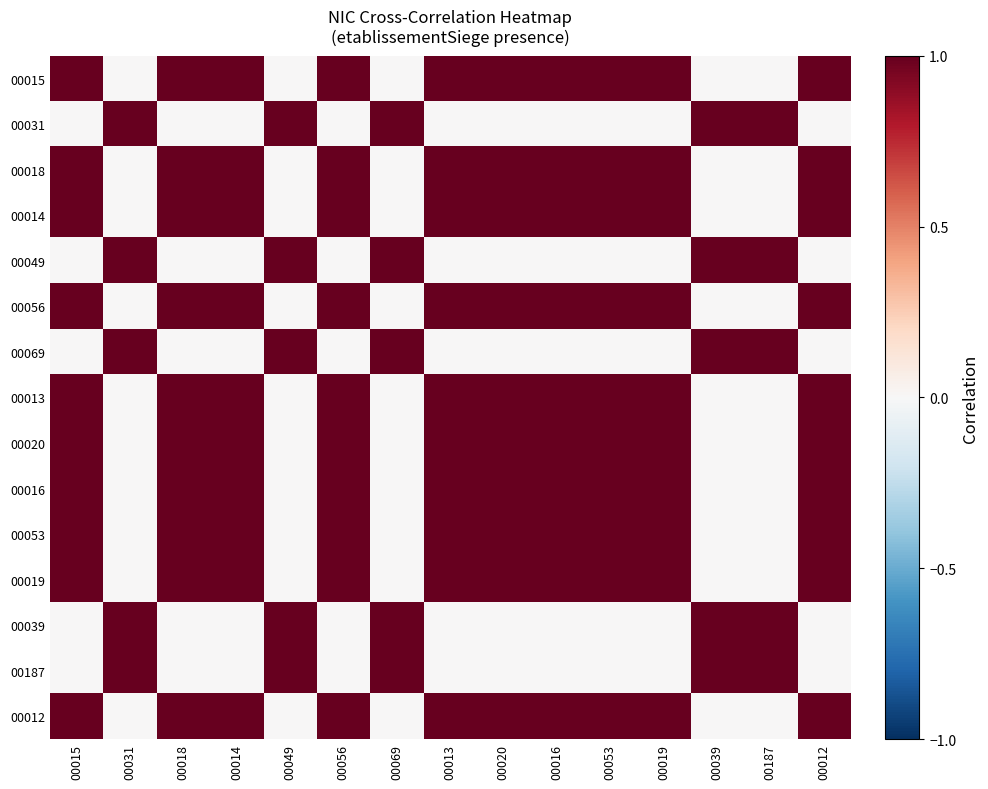

How many series are shown in this chart?

15